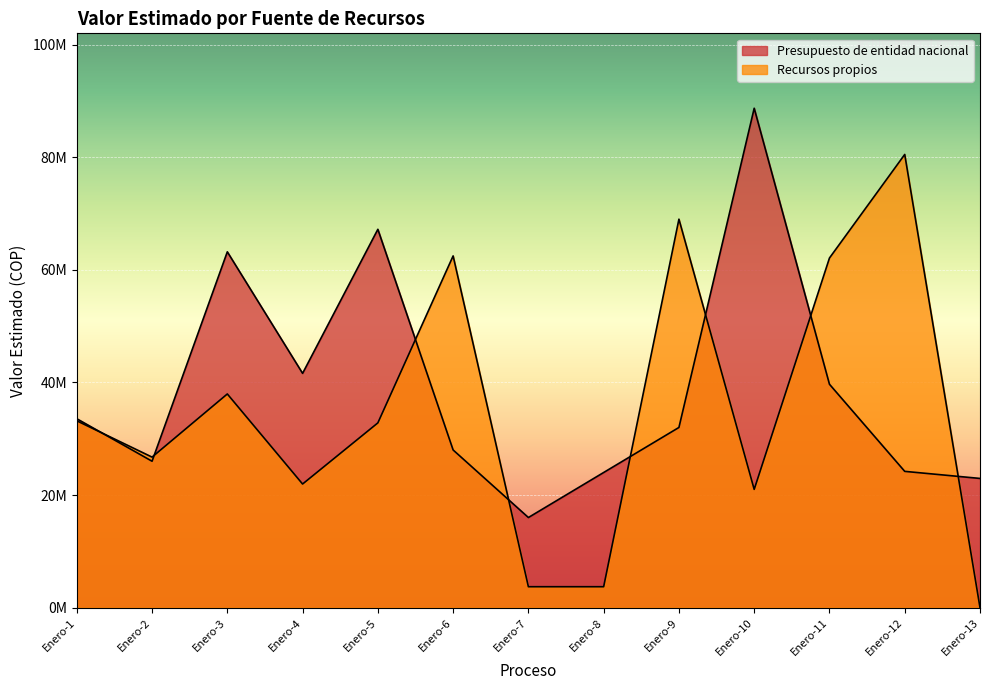

At which label does Presupuesto de entidad nacional reach its minimum?

Enero-7